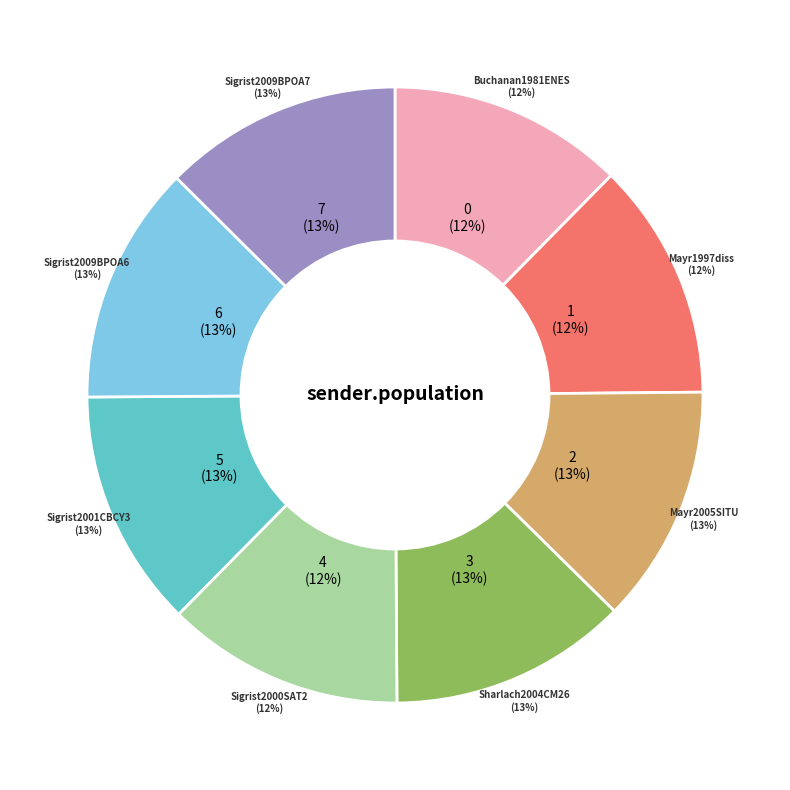

Count the number of slices in the pie.

8